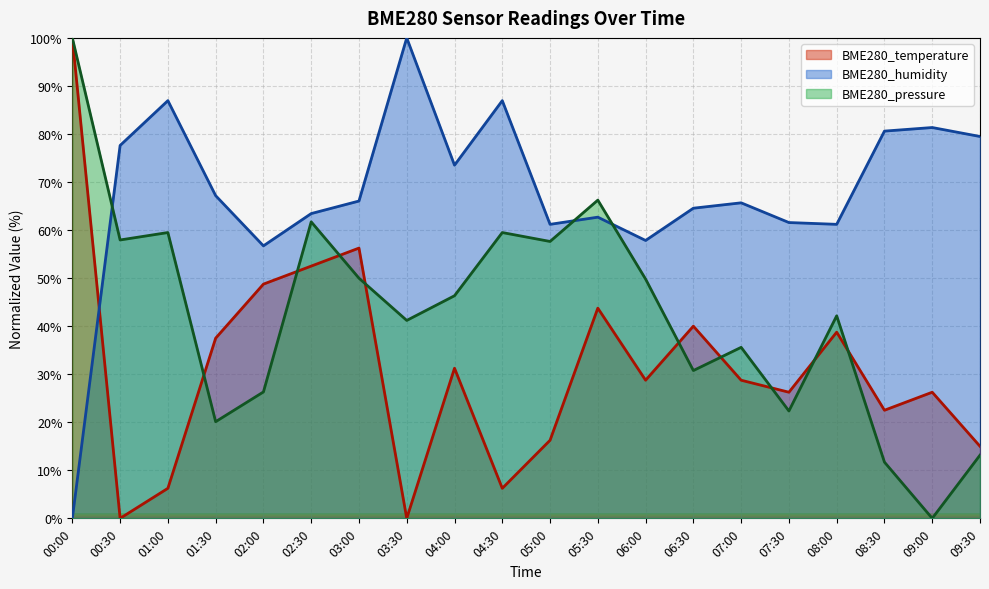

Rank the series by their average value, from lowest to highest.

BME280_temperature, BME280_pressure, BME280_humidity